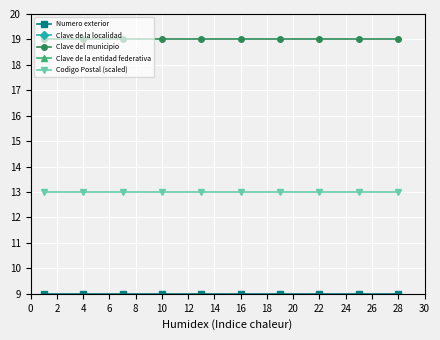

What is the value of the Numero exterior point at the 7th from the left?

9